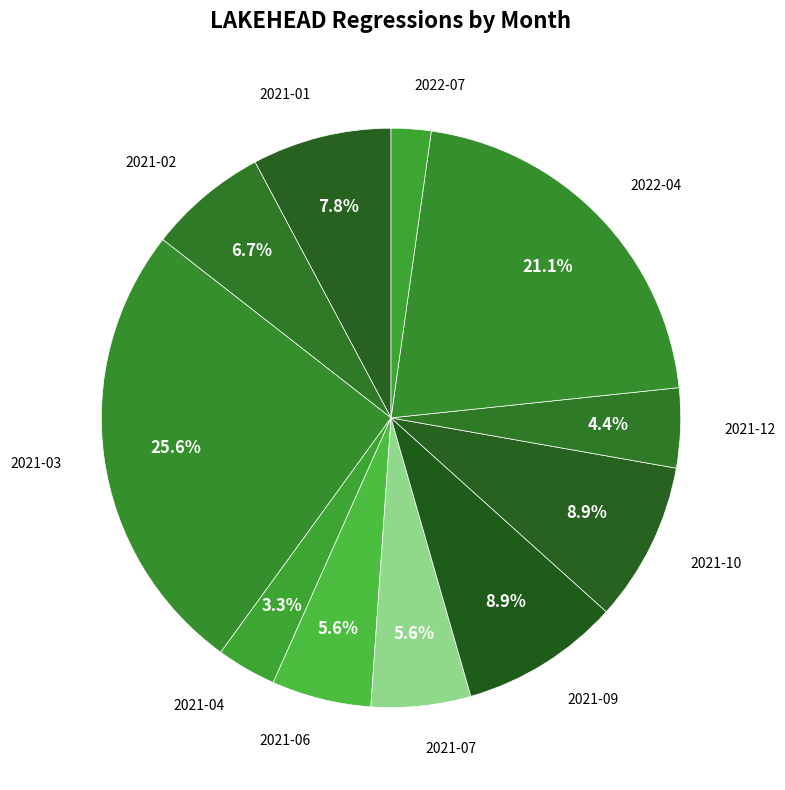

Count the number of slices in the pie.

11